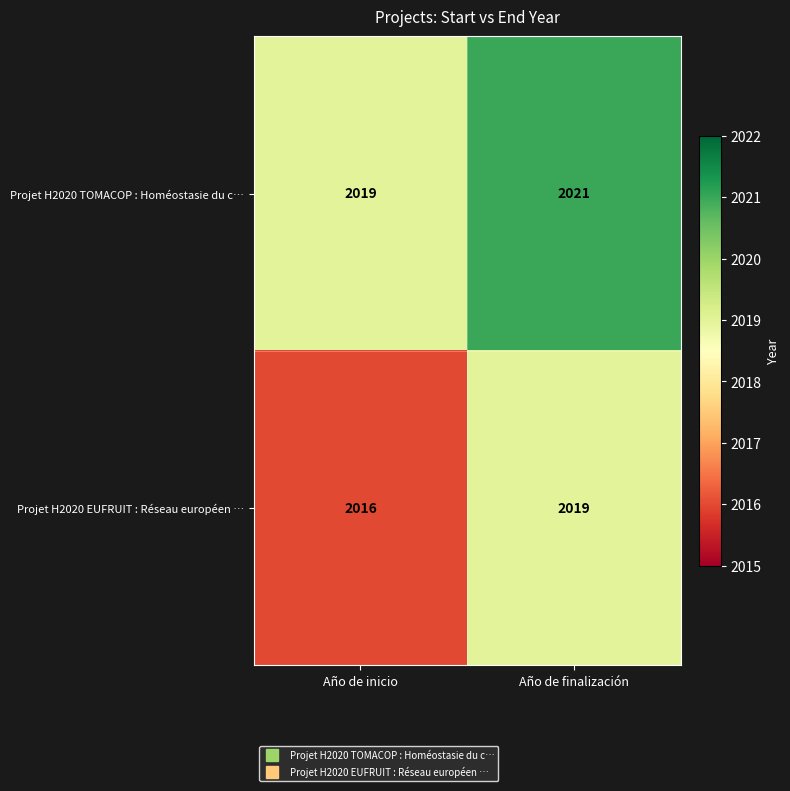

Reading right to left, what are all the values shown in this chart?

Projet H2020 TOMACOP : Homéostasie du c…: Año de finalización=2021	Año de inicio=2019
Projet H2020 EUFRUIT : Réseau européen …: Año de finalización=2019	Año de inicio=2016